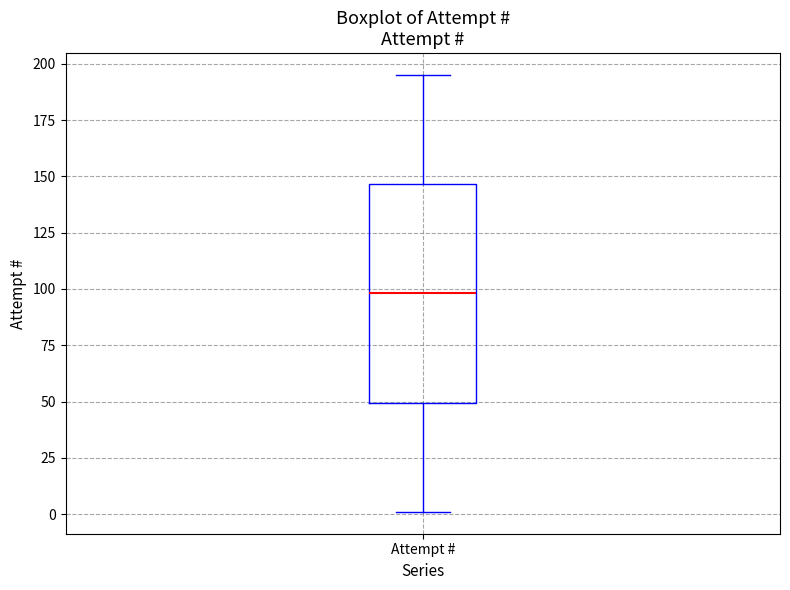

Transcribe this box plot: give where the median line is, the range the box spans, and where the two whiskers end, as read against the y-axis. The values are not printed on the chart, so give them approximately, as read against the axis.

median 100, box 50 to 145, whiskers 0 to 195